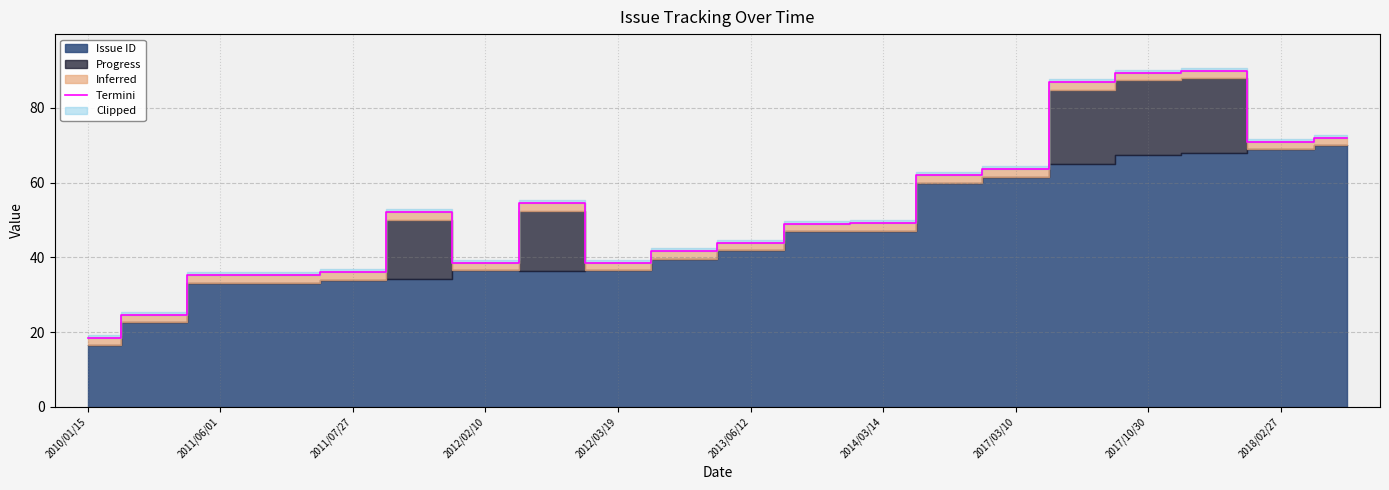

Which category has the highest value across all series?

17